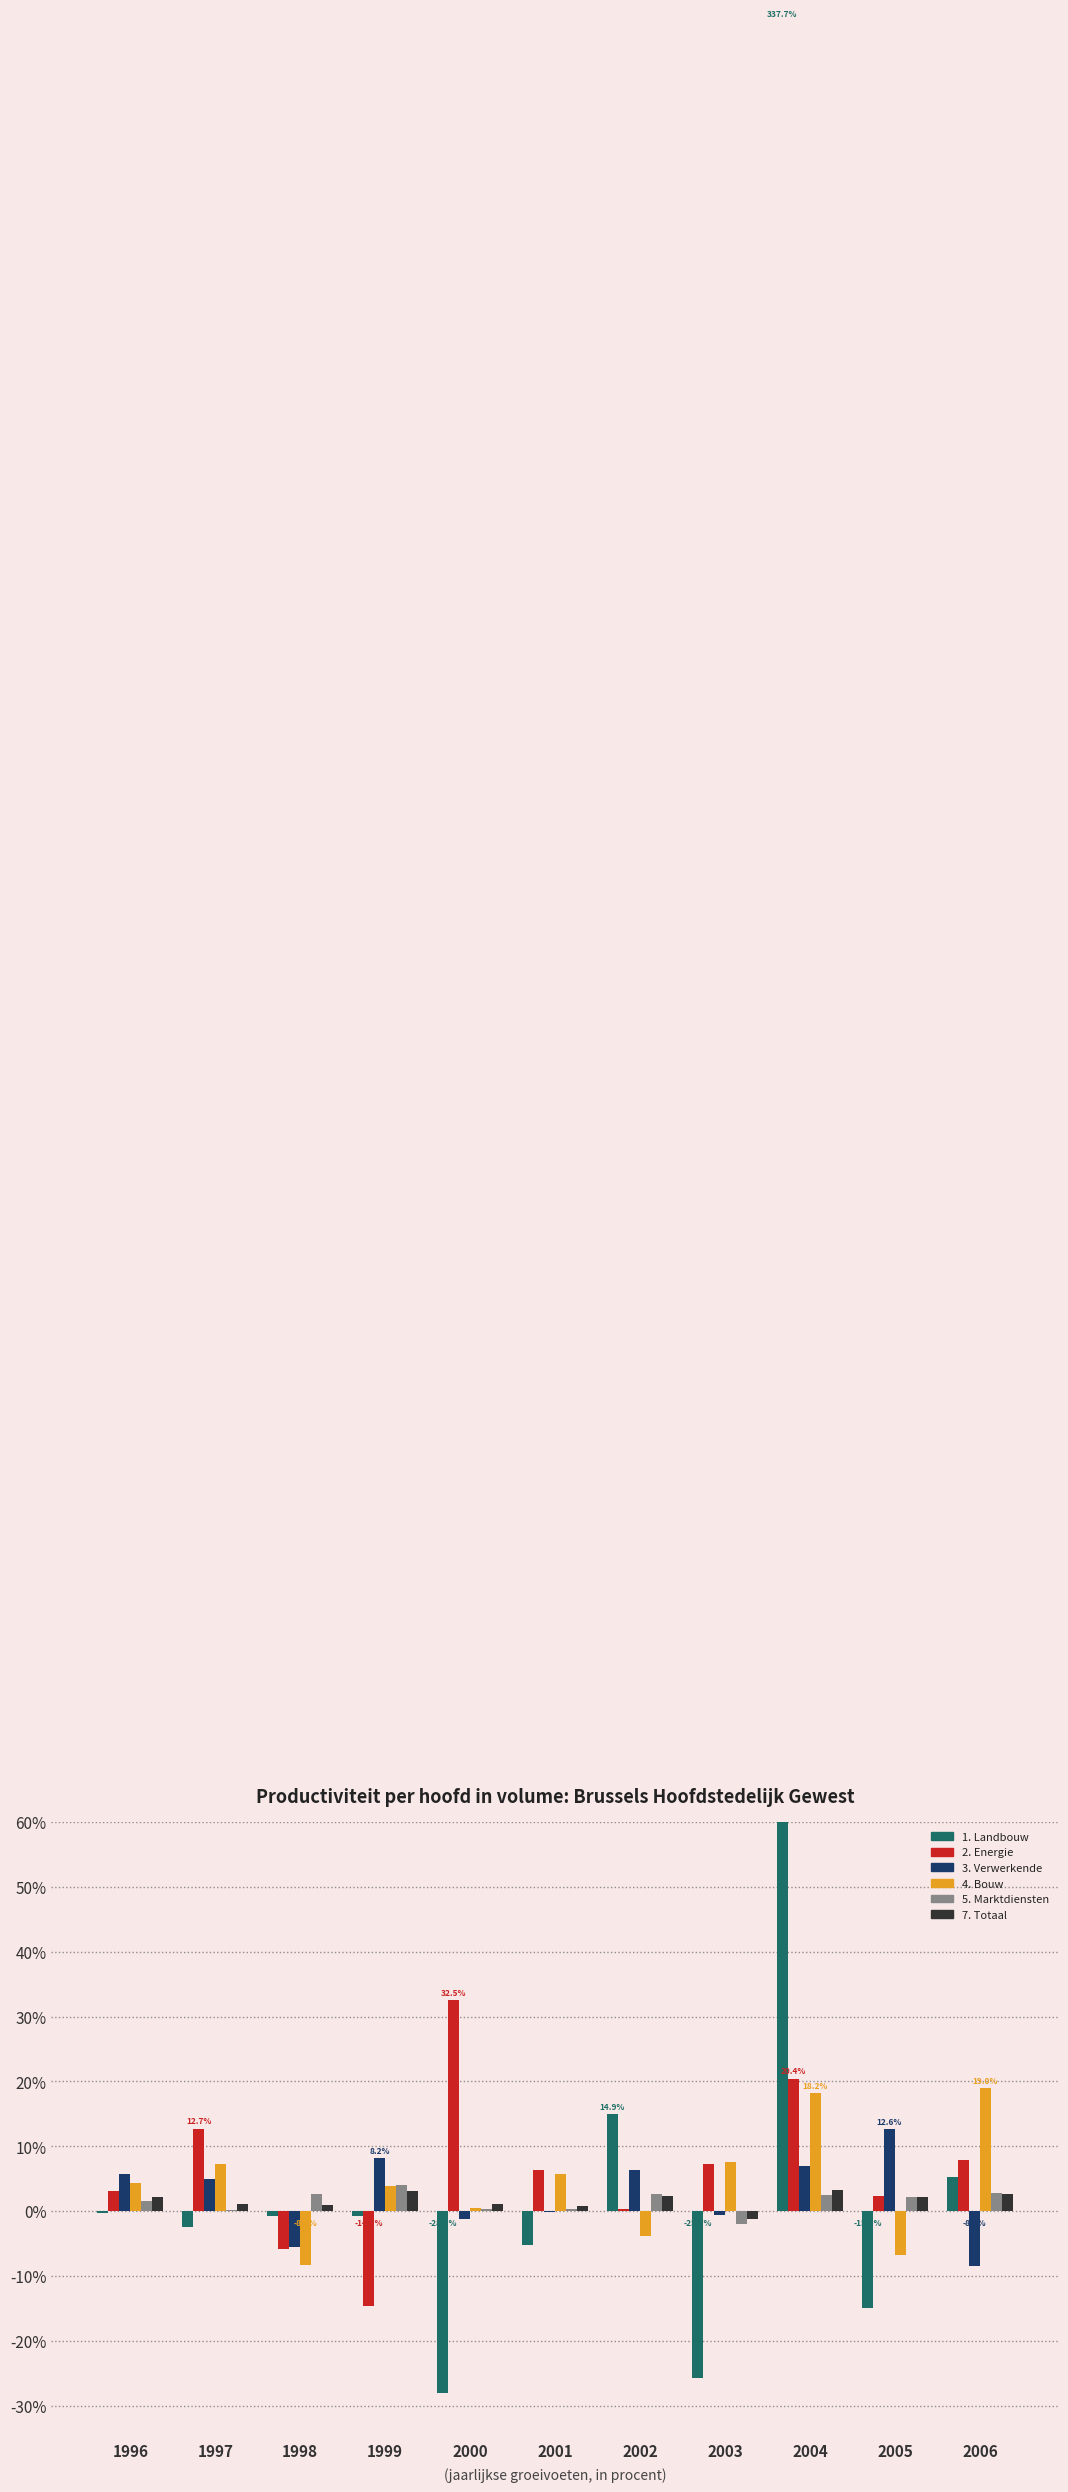

How many bars are there in total?

66